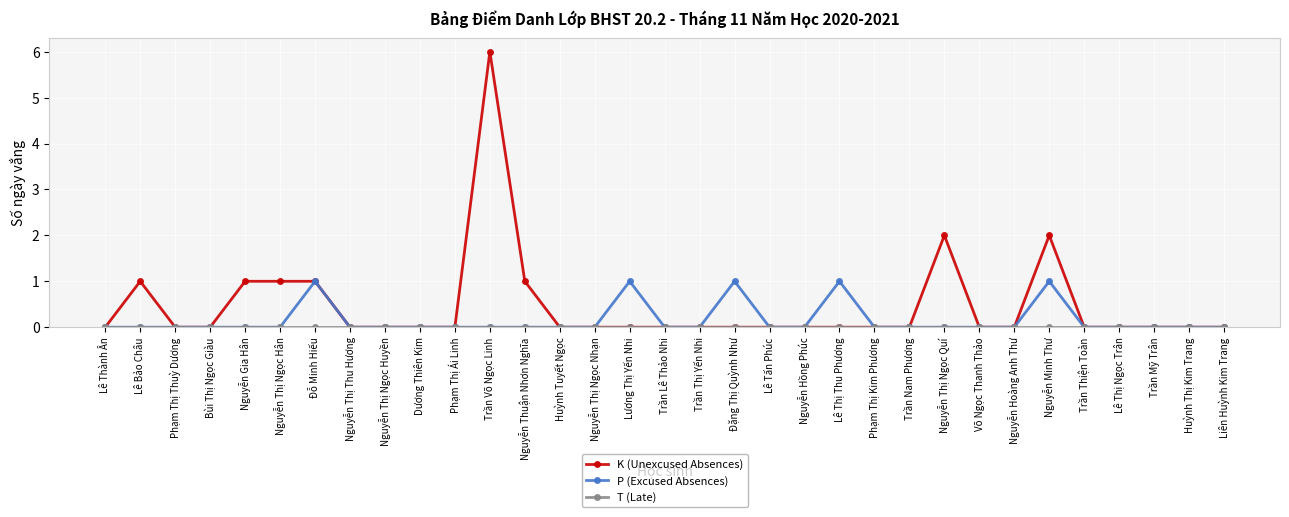

The P (Excused Absences) series shows 1 at Nguyễn Thị Ngọc Huyền. True or false?

False